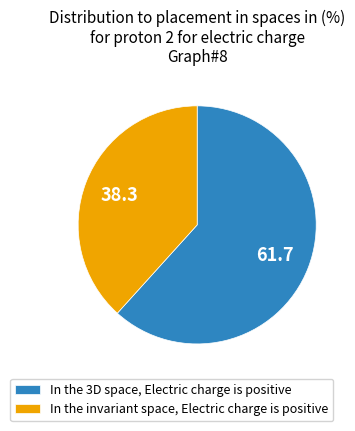

Is there any slice that represents more than half of the pie?

Yes